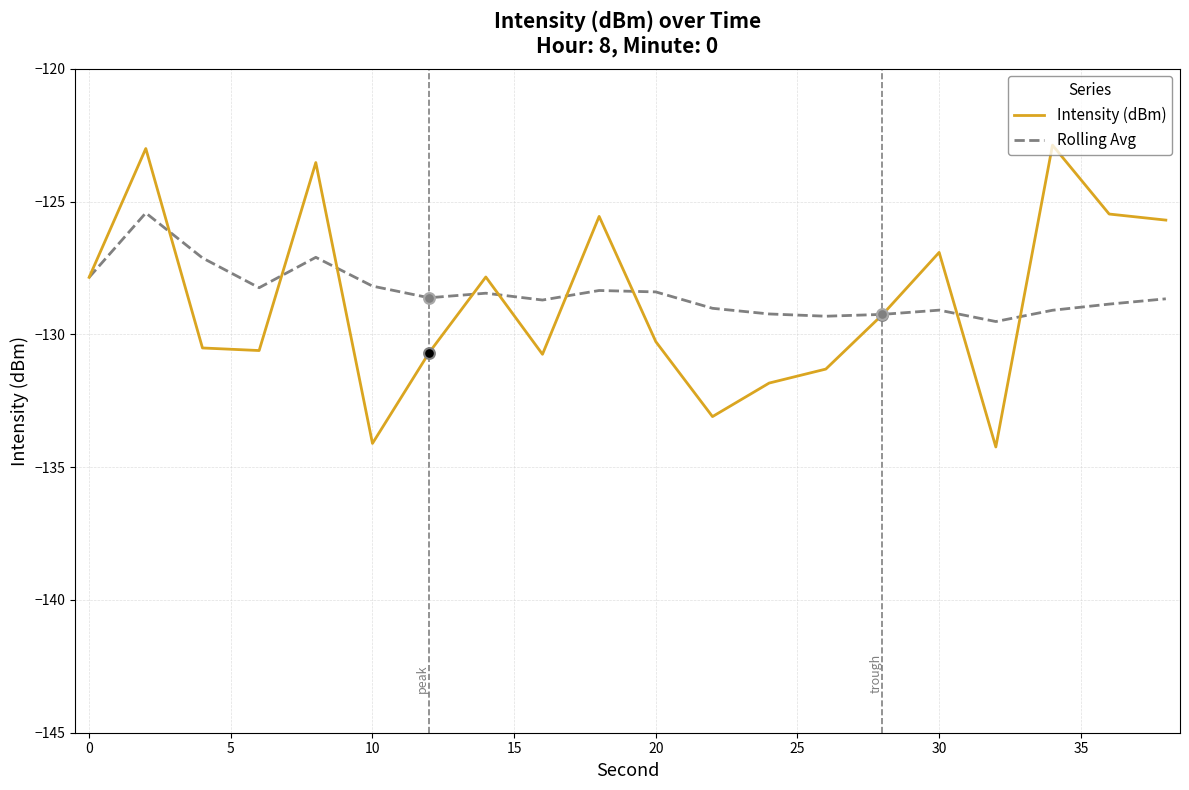

What is the maximum value for Intensity (dBm)?

-122.9